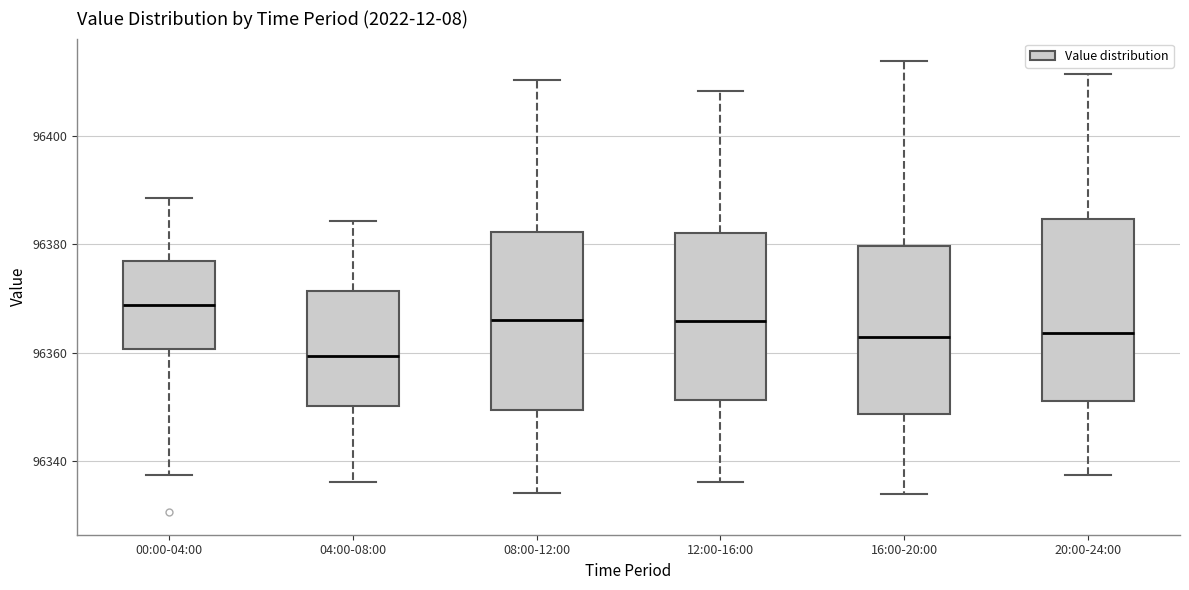

Reading left to right, read every box against the y-axis: the position of its median line, the range the box covers, and the ends of its whiskers. The values are not printed on the chart, so give them approximately, as read against the axis.

00:00-04:00: median 96368, box 96360 to 96376, whiskers 96338 to 96388
04:00-08:00: median 96360, box 96350 to 96372, whiskers 96336 to 96384
08:00-12:00: median 96366, box 96350 to 96382, whiskers 96334 to 96410
12:00-16:00: median 96366, box 96352 to 96382, whiskers 96336 to 96408
16:00-20:00: median 96362, box 96348 to 96380, whiskers 96334 to 96414
20:00-24:00: median 96364, box 96352 to 96384, whiskers 96338 to 96412